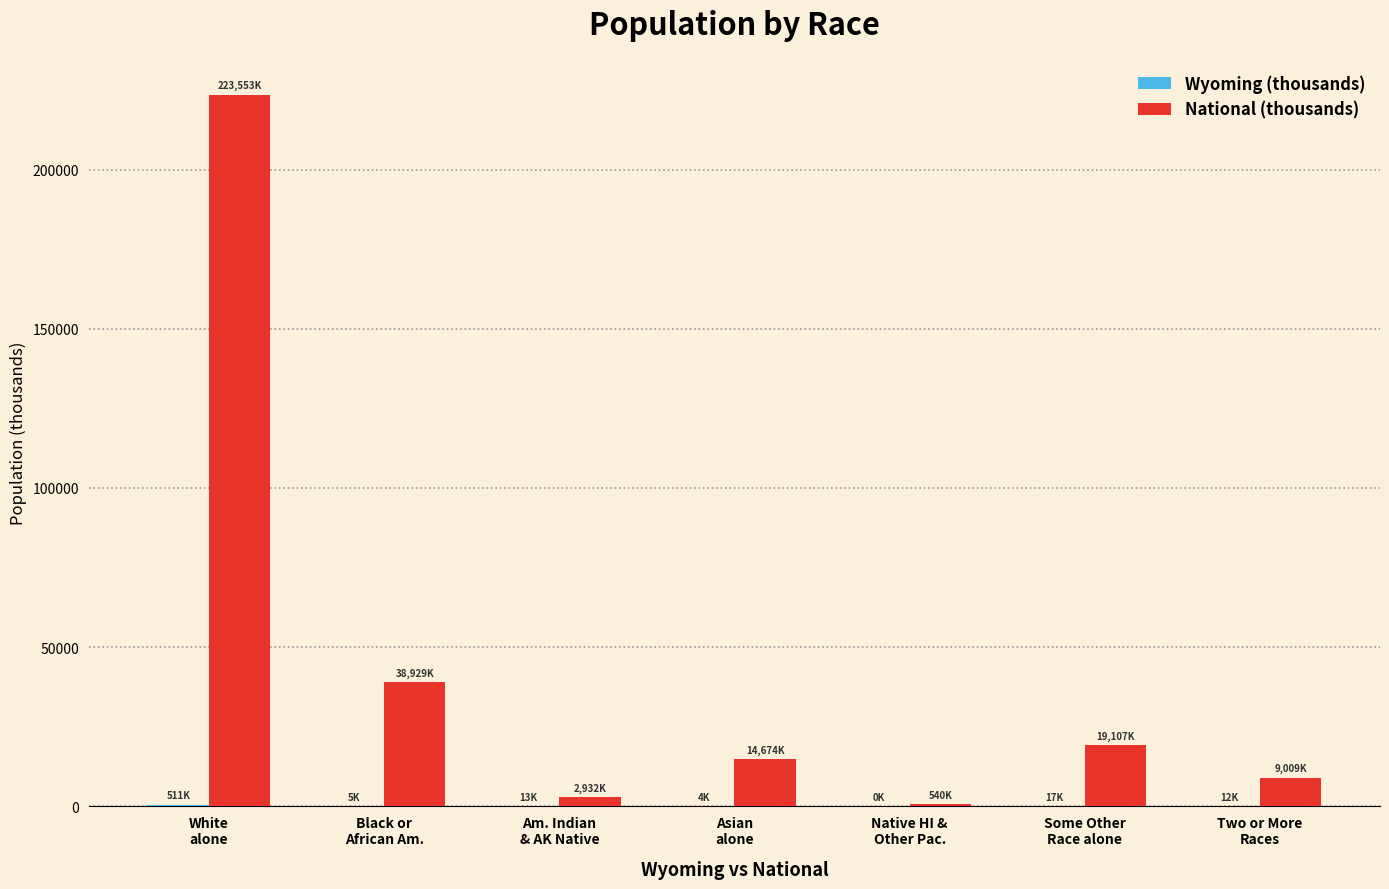

How many data points does each series have?

7